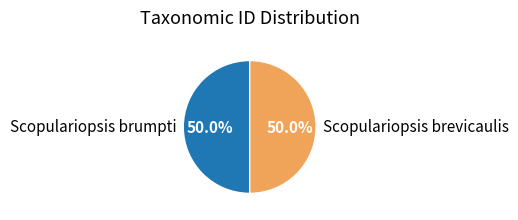

To the nearest percent, what is the average slice percentage?

50%